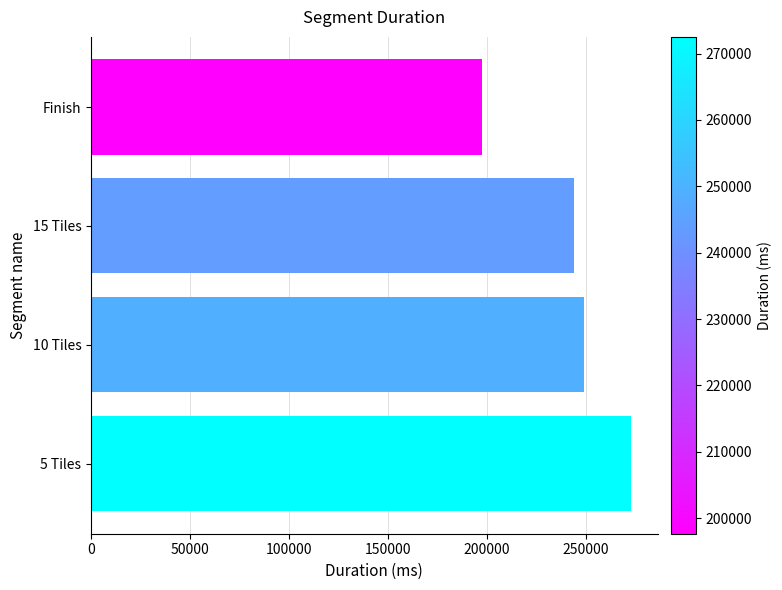

List the labels in order of value, smallest first.

Finish, 15 Tiles, 10 Tiles, 5 Tiles